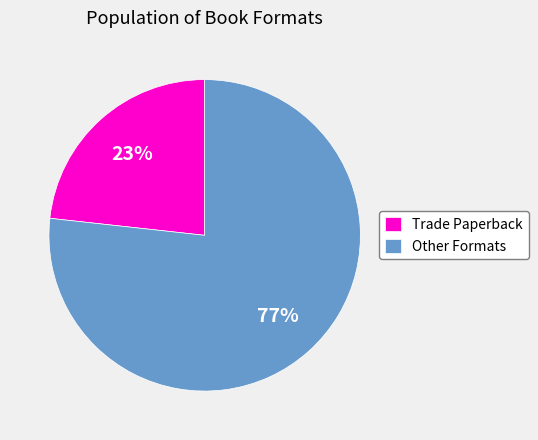

To the nearest percent, what is the combined percentage of Other Formats and Trade Paperback?

100%